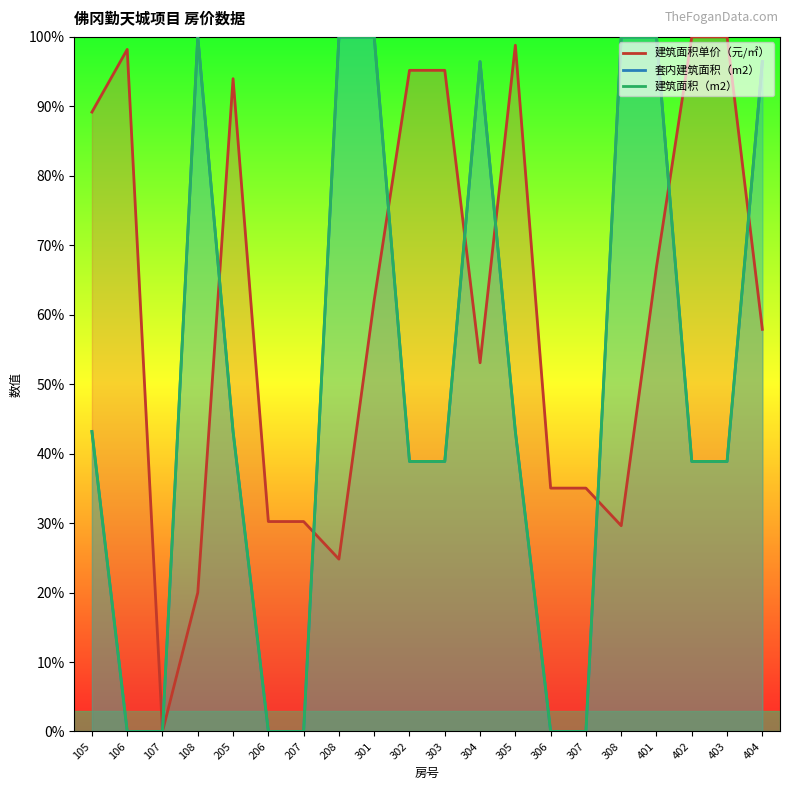

At which label is 建筑面积（m2） closest to 50?

105